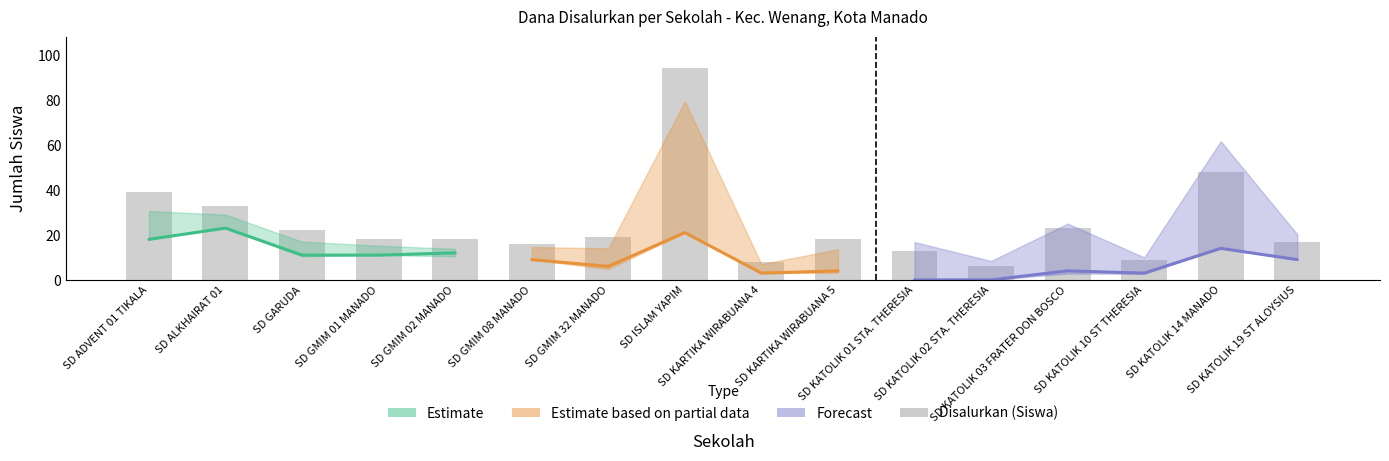

What is the minimum value shown in the chart?

6